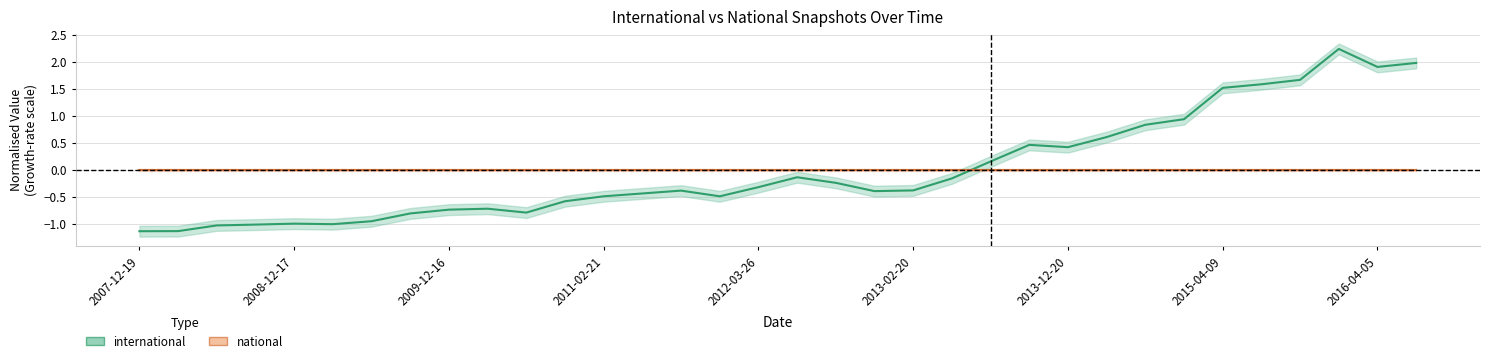

Which label corresponds to the smallest value in the chart?

2007-12-19